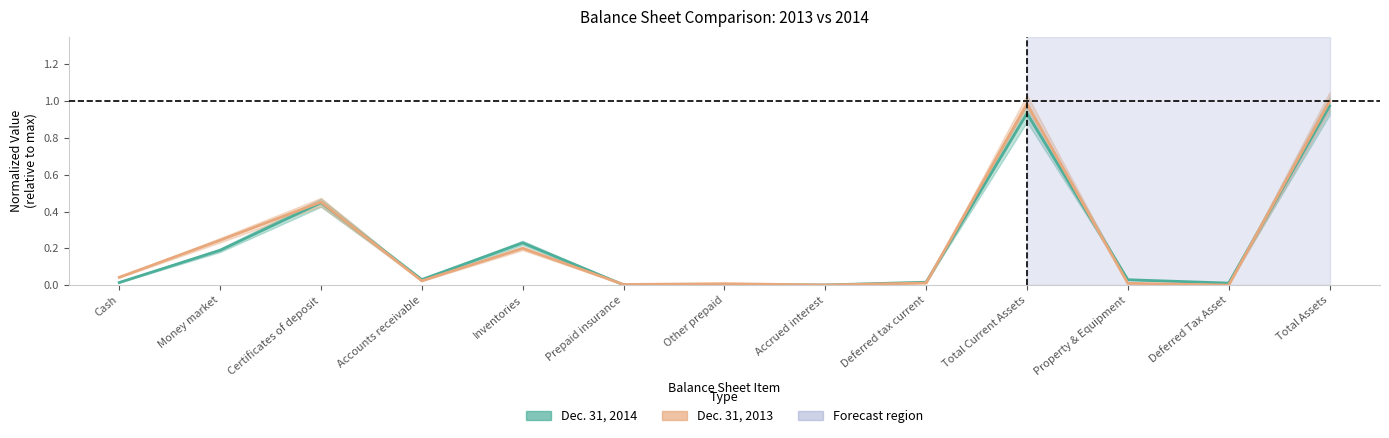

Count the number of data series in this chart.

2